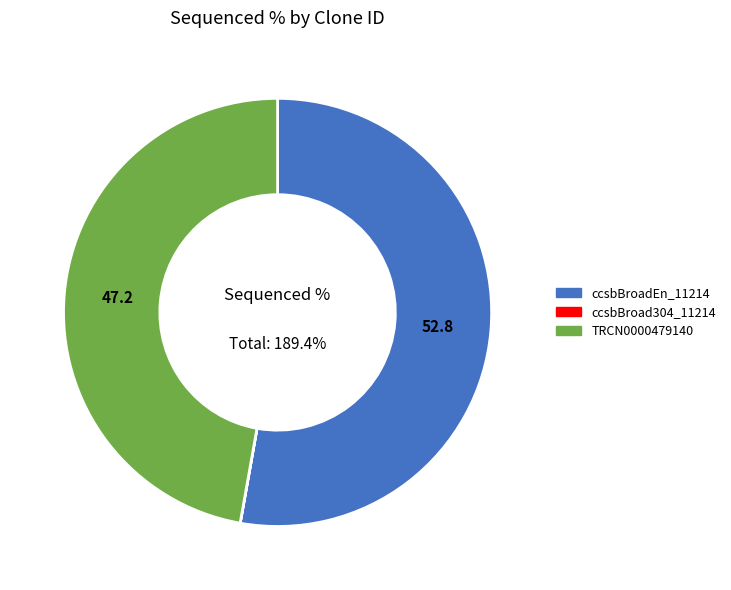

Is there any slice that represents more than half of the pie?

Yes